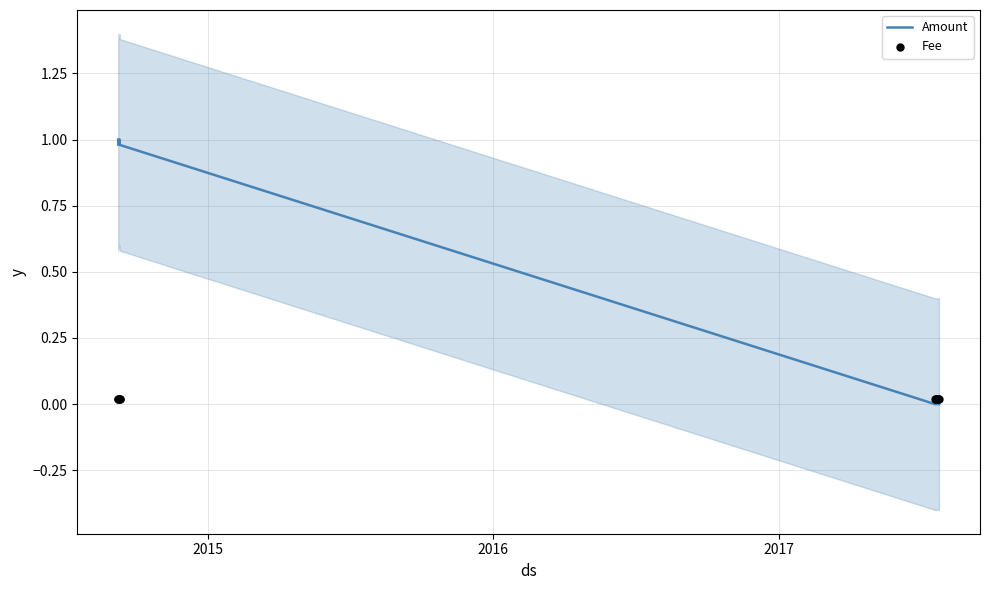

At how many categories does at least one series exceed 0?

10